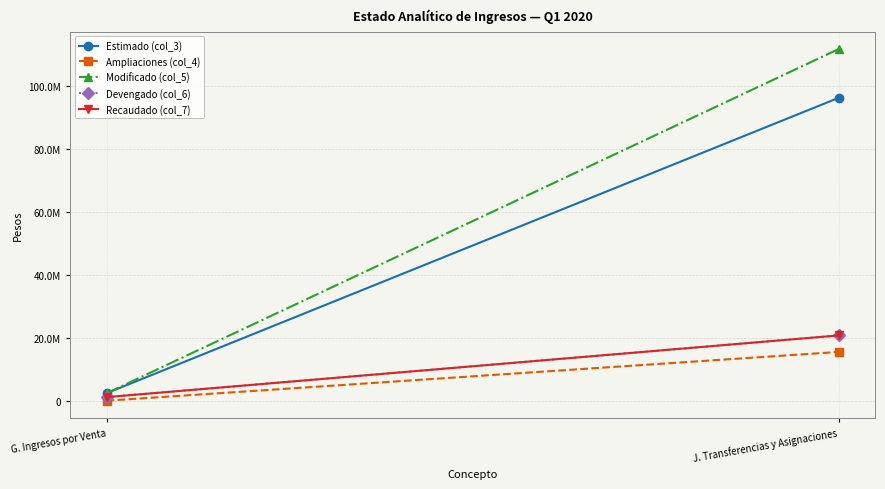

What is the difference between the maximum and minimum values in the Devengado (col_6) series?

19577104.3